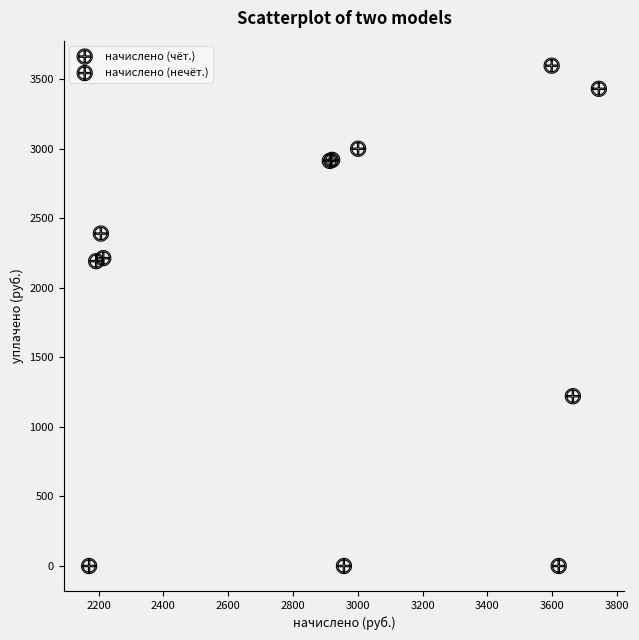

Which series reaches the maximum Y coordinate?

начислено (чёт.)